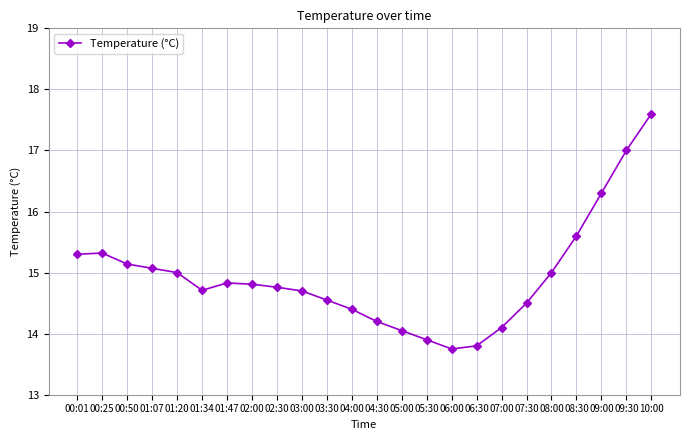

Reading right to left, list all the values displayed in this chart.

10:00=17.6	09:30=17.0	09:00=16.3	08:30=15.6	08:00=15.0	07:30=14.5	07:00=14.1	06:30=13.8	06:00=13.8	05:30=13.9	05:00=14.1	04:30=14.2	04:00=14.4	03:30=14.6	03:00=14.7	02:30=14.8	02:00=14.8	01:47=14.8	01:34=14.7	01:20=15.0	01:07=15.1	00:50=15.1	00:25=15.3	00:01=15.3